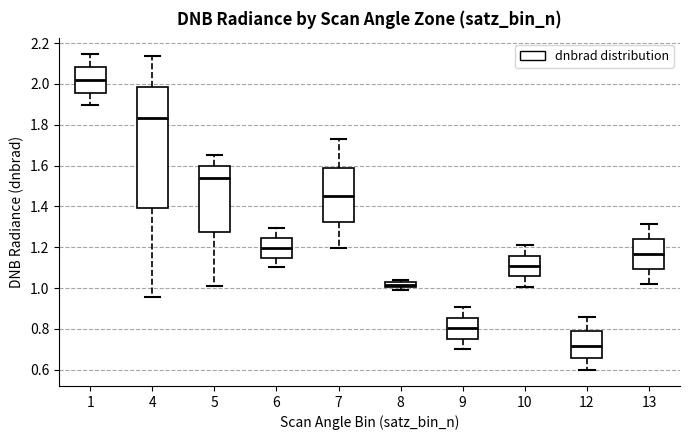

Which box is the tallest, from its lower edge to its upper edge?

4